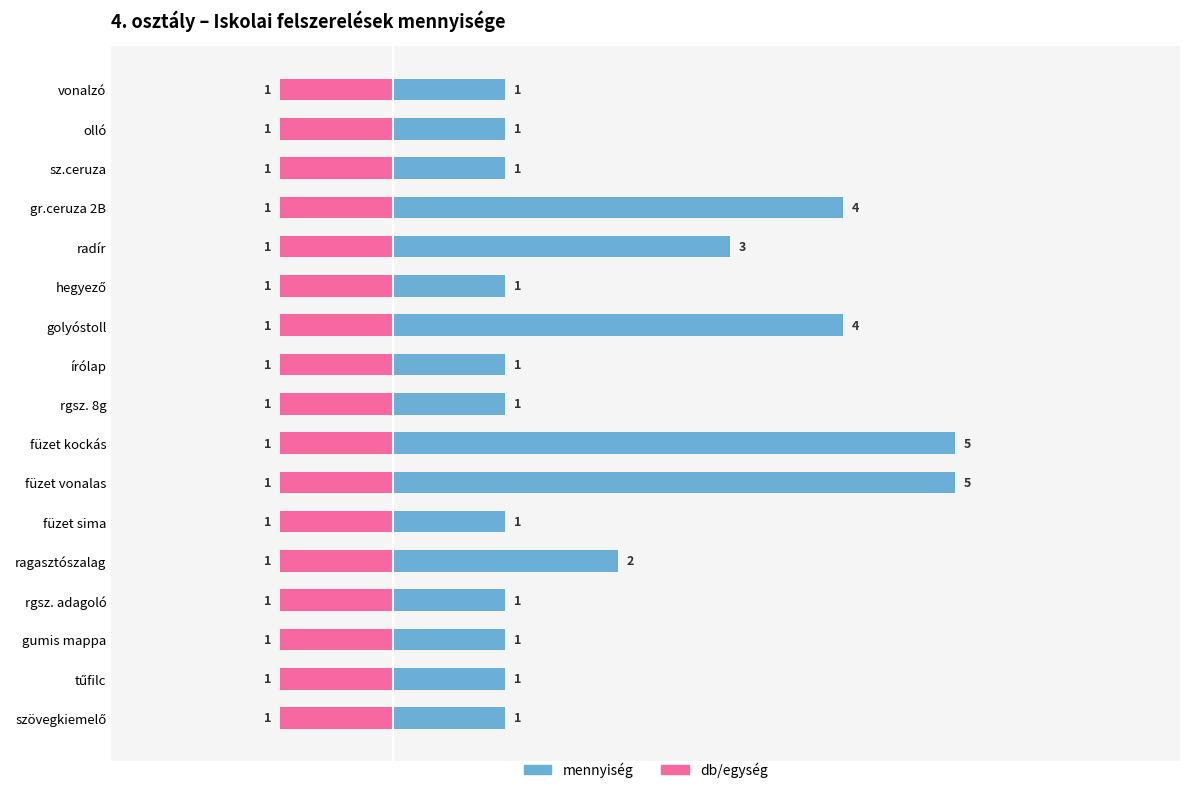

How many categories are shown in the chart?

17